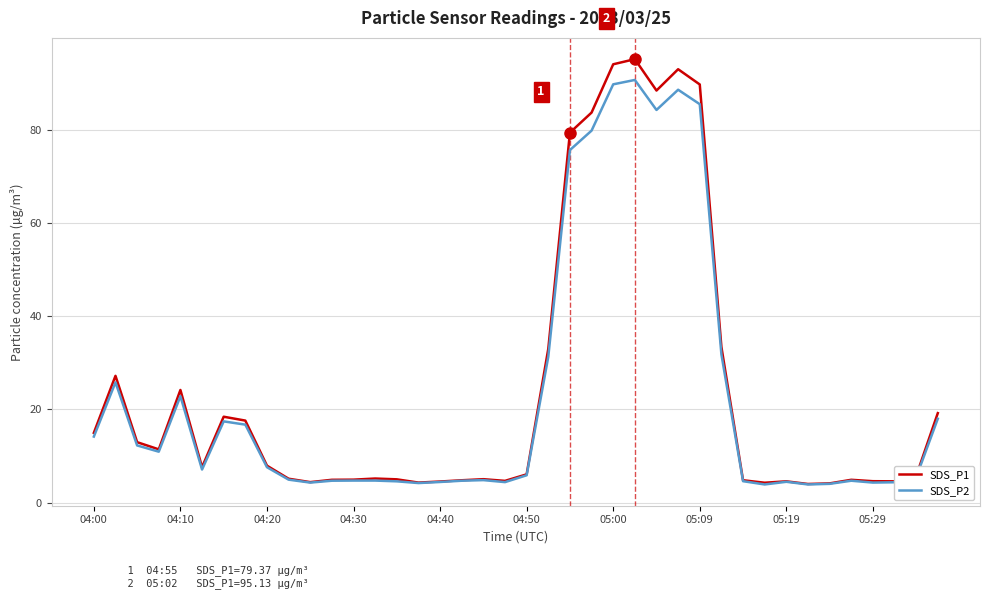

What is the lowest value of the SDS_P1 series?

4.0